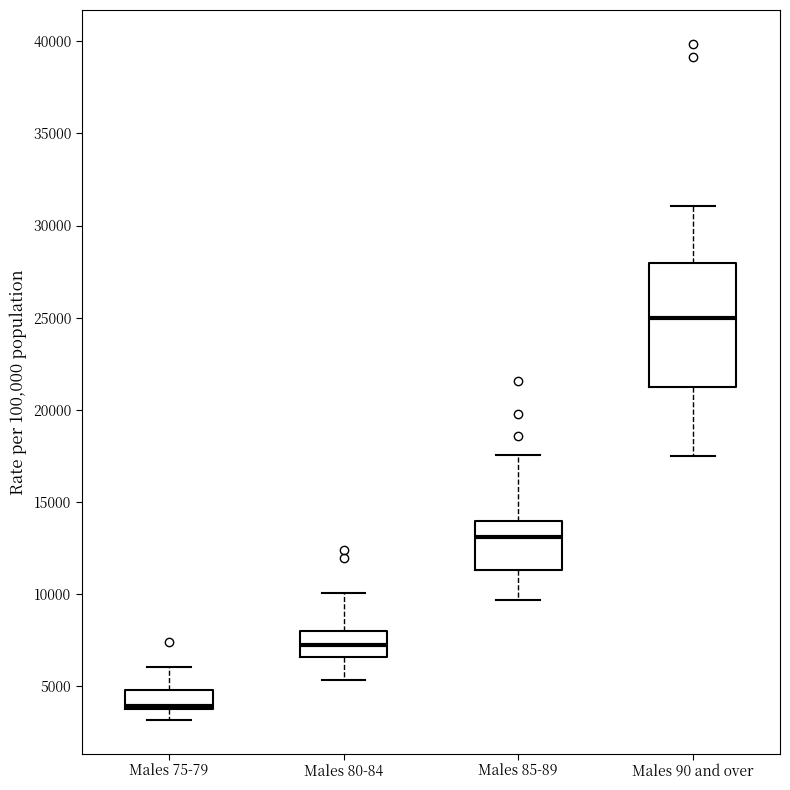

Where does the lower whisker of the box for Males 75-79 end on the y-axis? The values are not printed on the chart, so give them approximately, as read against the axis.

3000